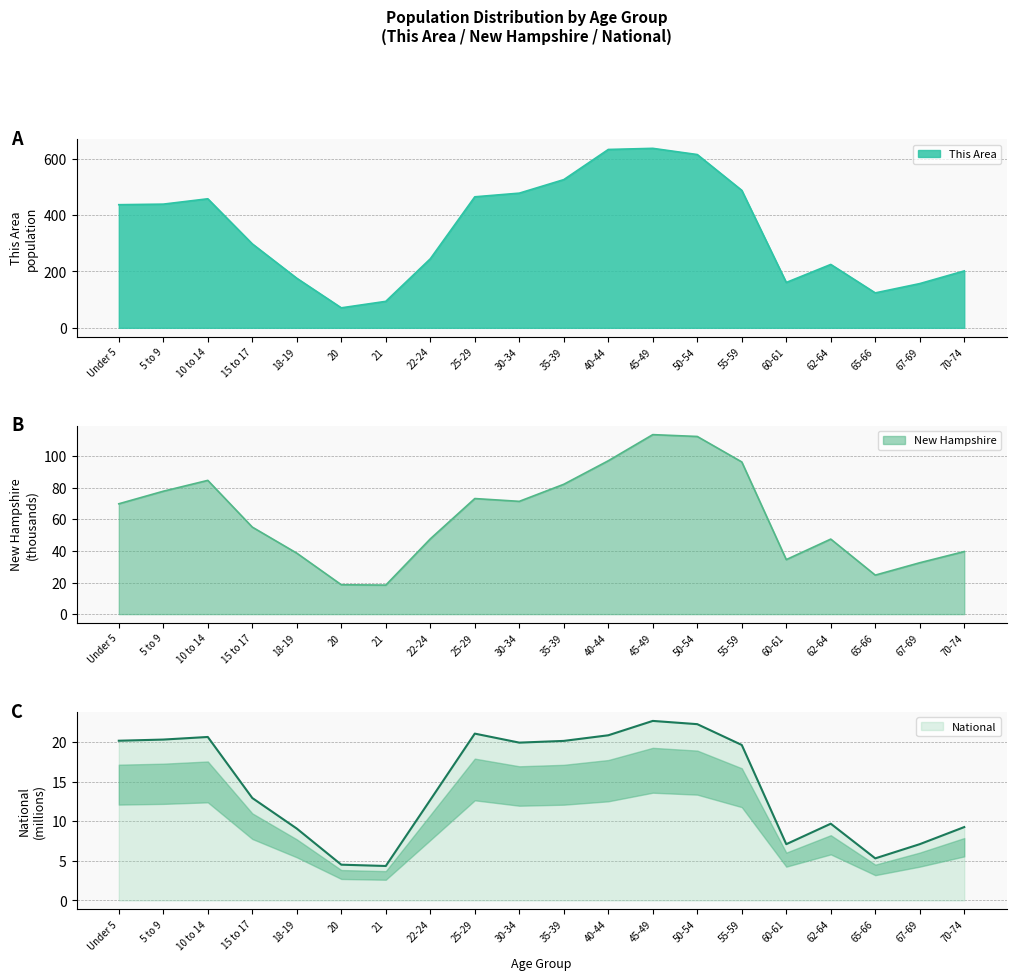

The value of This Area at 30-34 is 762.0. True or false?

False